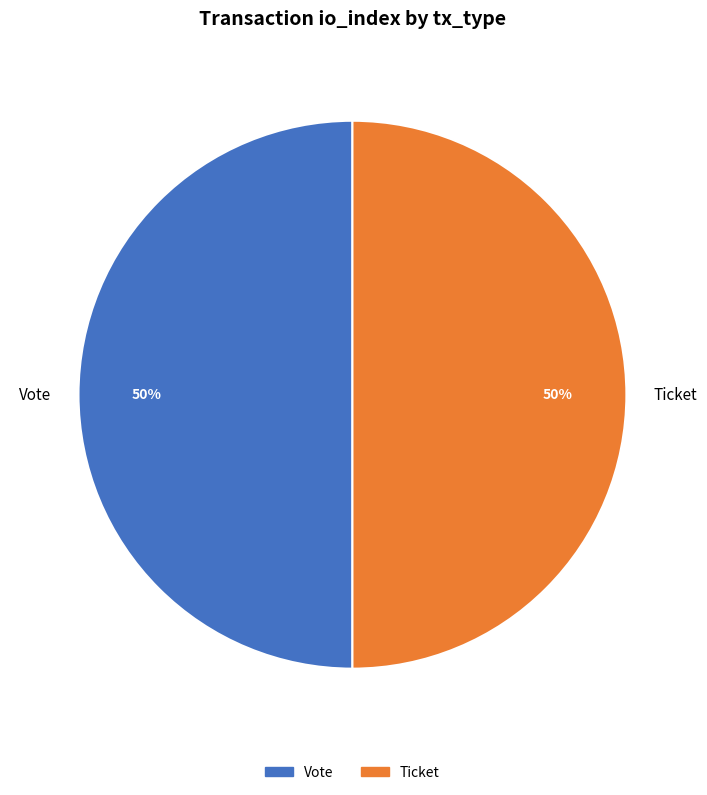

How many segments does this pie chart have?

2